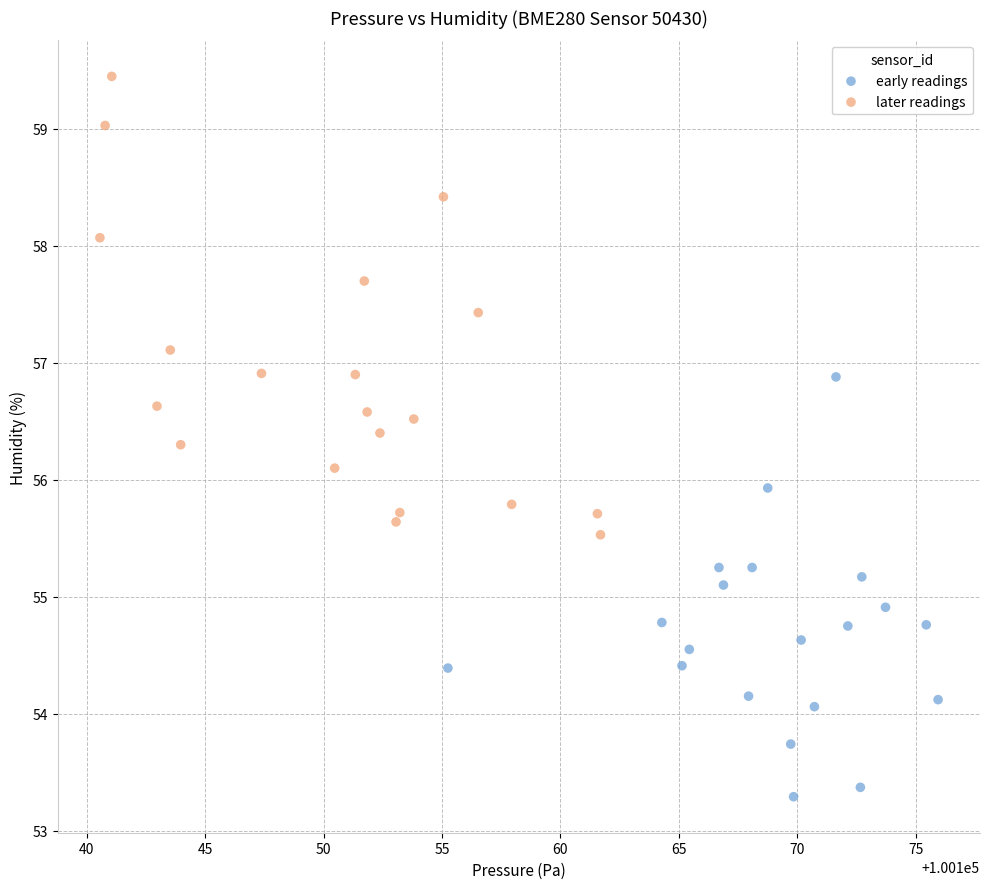

Which series reaches the maximum Y coordinate?

later readings